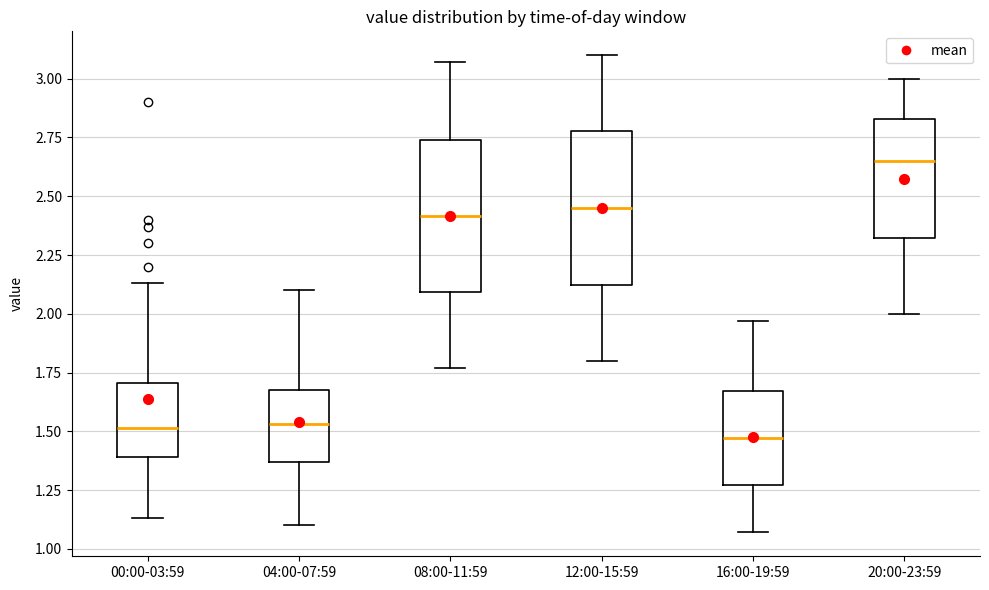

Reading left to right, read every box against the y-axis: the position of its median line, the range the box covers, and the ends of its whiskers. The values are not printed on the chart, so give them approximately, as read against the axis.

00:00-03:59: median 1.50, box 1.40 to 1.70, whiskers 1.15 to 2.15
04:00-07:59: median 1.55, box 1.35 to 1.70, whiskers 1.10 to 2.10
08:00-11:59: median 2.40, box 2.10 to 2.75, whiskers 1.75 to 3.05
12:00-15:59: median 2.45, box 2.10 to 2.80, whiskers 1.80 to 3.10
16:00-19:59: median 1.45, box 1.25 to 1.65, whiskers 1.05 to 1.95
20:00-23:59: median 2.65, box 2.30 to 2.85, whiskers 2.00 to 3.00